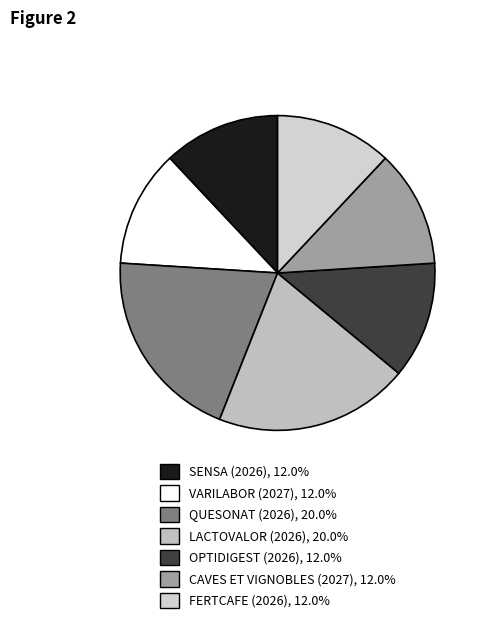

Which slice is the largest?

QUESONAT (2026)